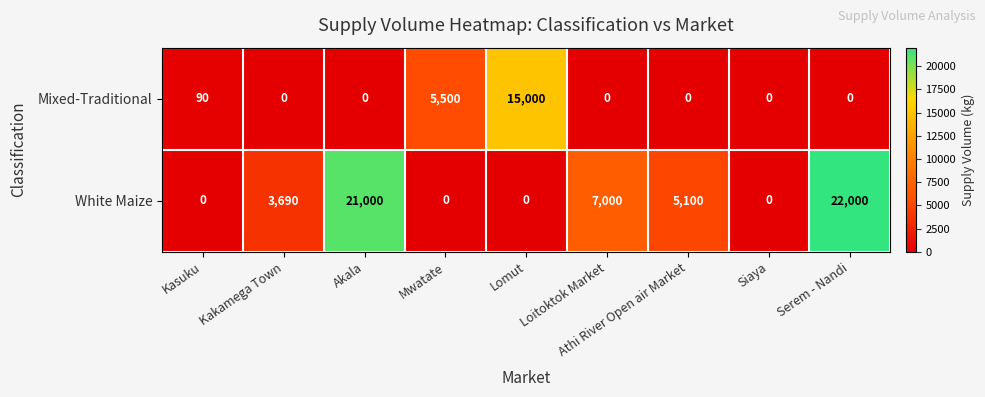

Count the number of categories in the chart.

9